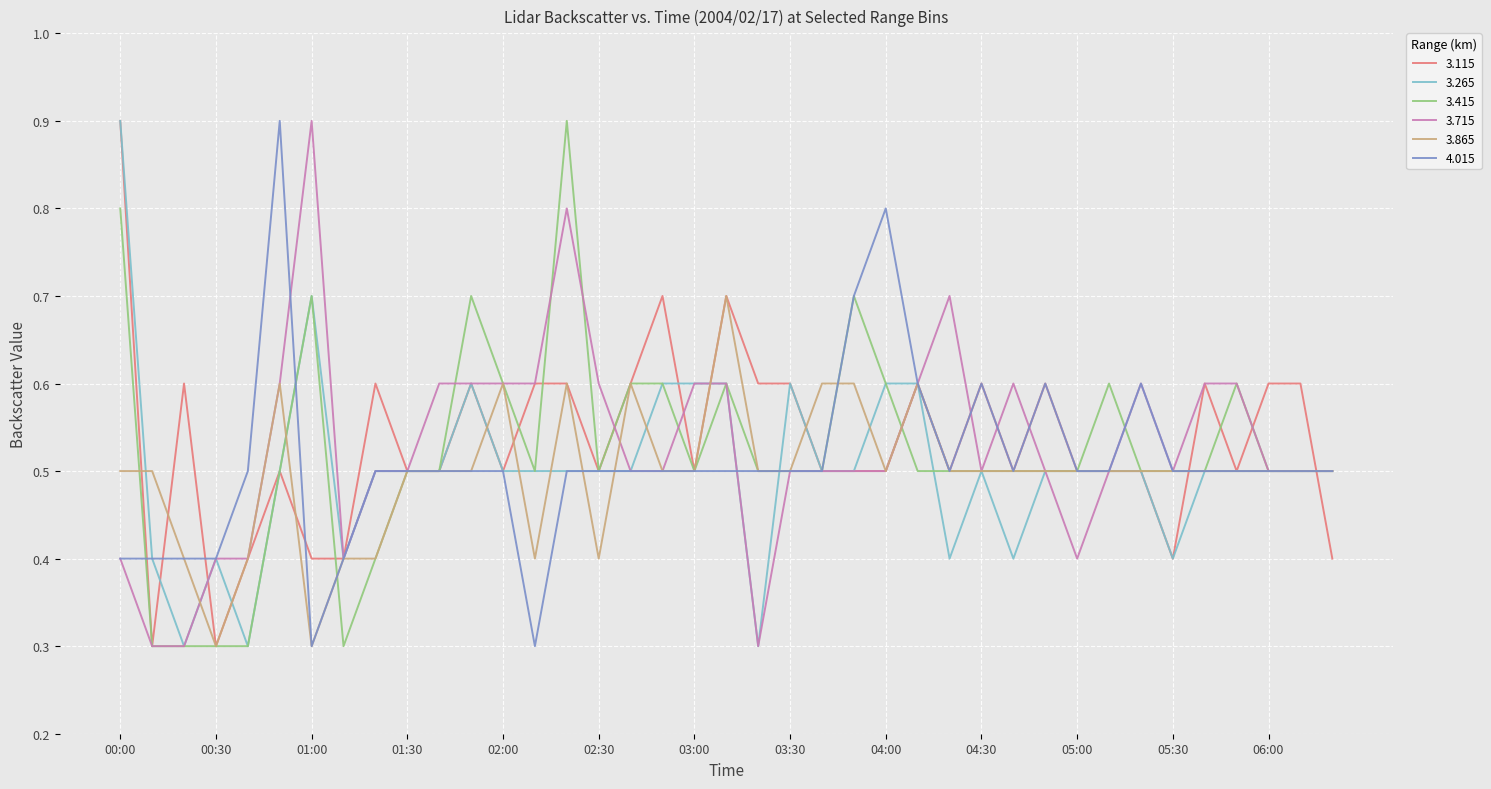

Does the chart have visible grid lines?

Yes